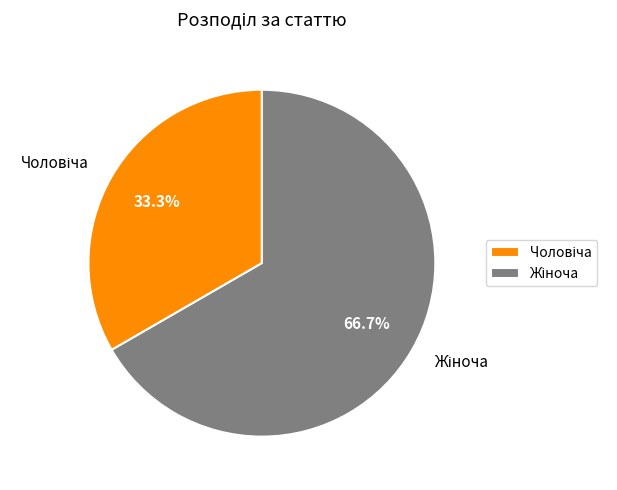

Does Жіноча represent more than half of the total?

Yes